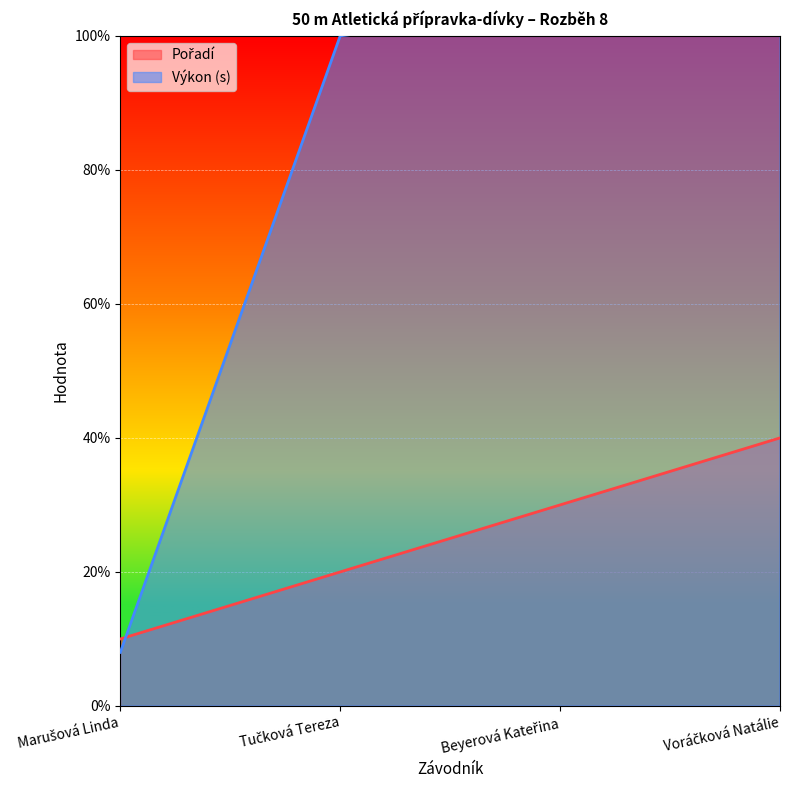

Reading left to right, transcribe all the data shown in this chart.

Pořadí: Marušová Linda=1.0	Tučková Tereza=2.0	Beyerová Kateřina=3.0	Voráčková Natálie=4.0
Výkon: Marušová Linda=0.8	Tučková Tereza=10.0	Beyerová Kateřina=10.4	Voráčková Natálie=12.0